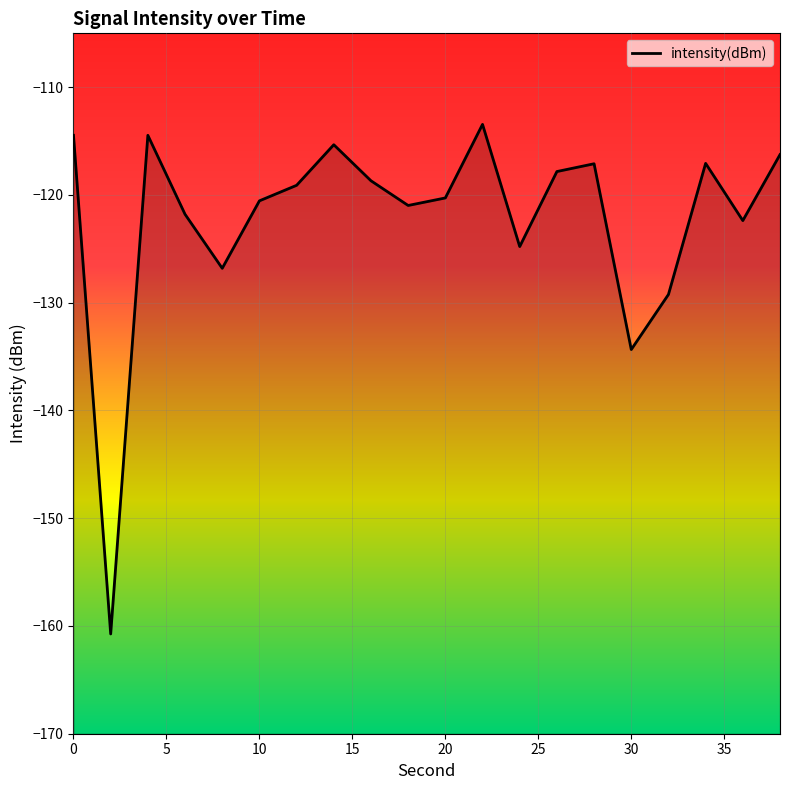

List the labels in order of value, largest first.

22, 0, 4, 14, 38, 34, 28, 26, 16, 12, 20, 10, 18, 6, 36, 24, 8, 32, 30, 2